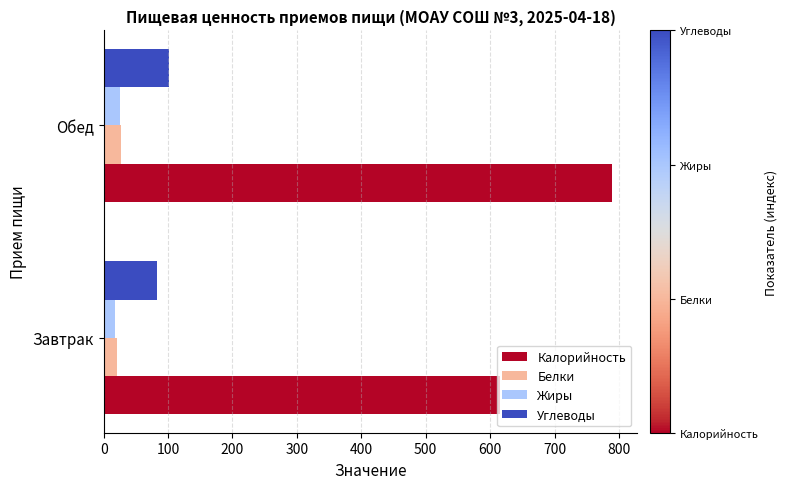

What value does the Белки series have at Завтрак?

21